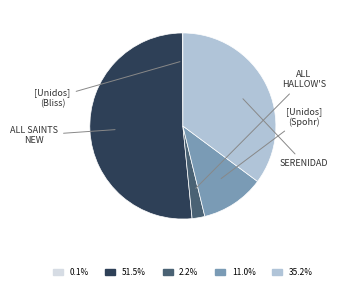

Is there any slice that represents more than half of the pie?

Yes